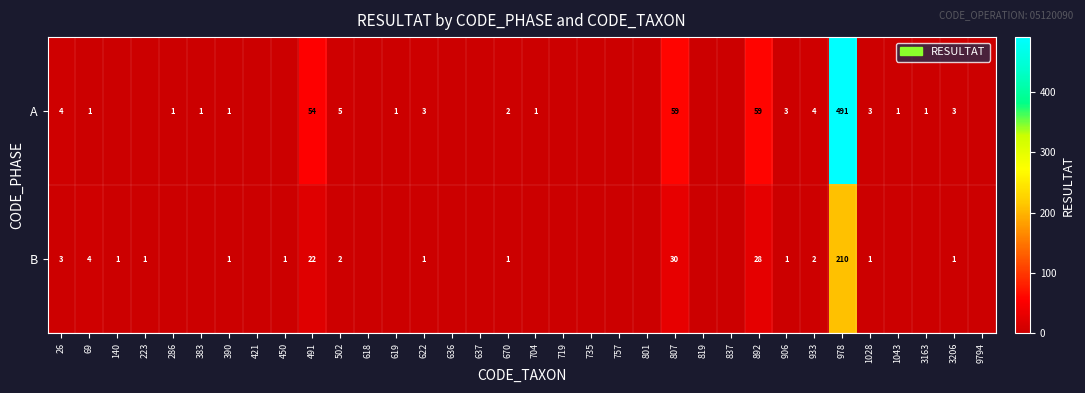

At how many categories does at least one series exceed 272?

1